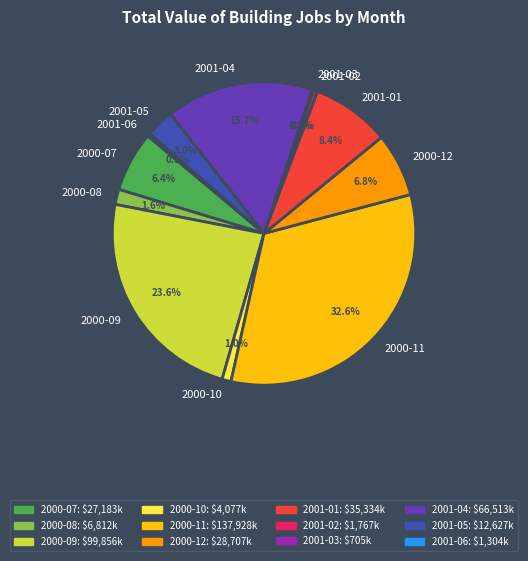

To the nearest percent, what is the difference between the 2000-07 and 2001-05 slice percentages?

3%